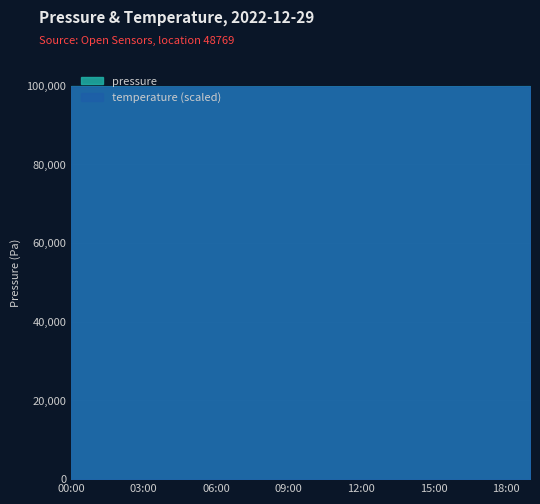

What are all the series names shown in the legend?

pressure, temperature (scaled)